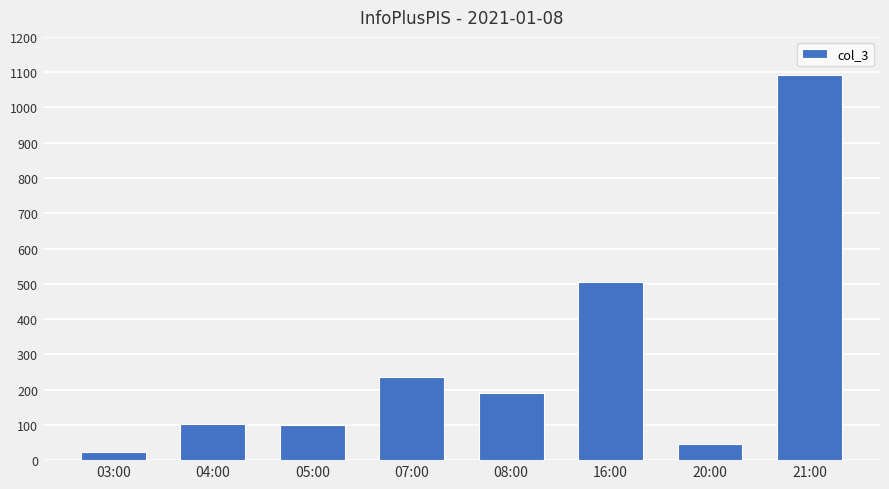

The chart shows a value of 82 at 08:00. True or false?

False